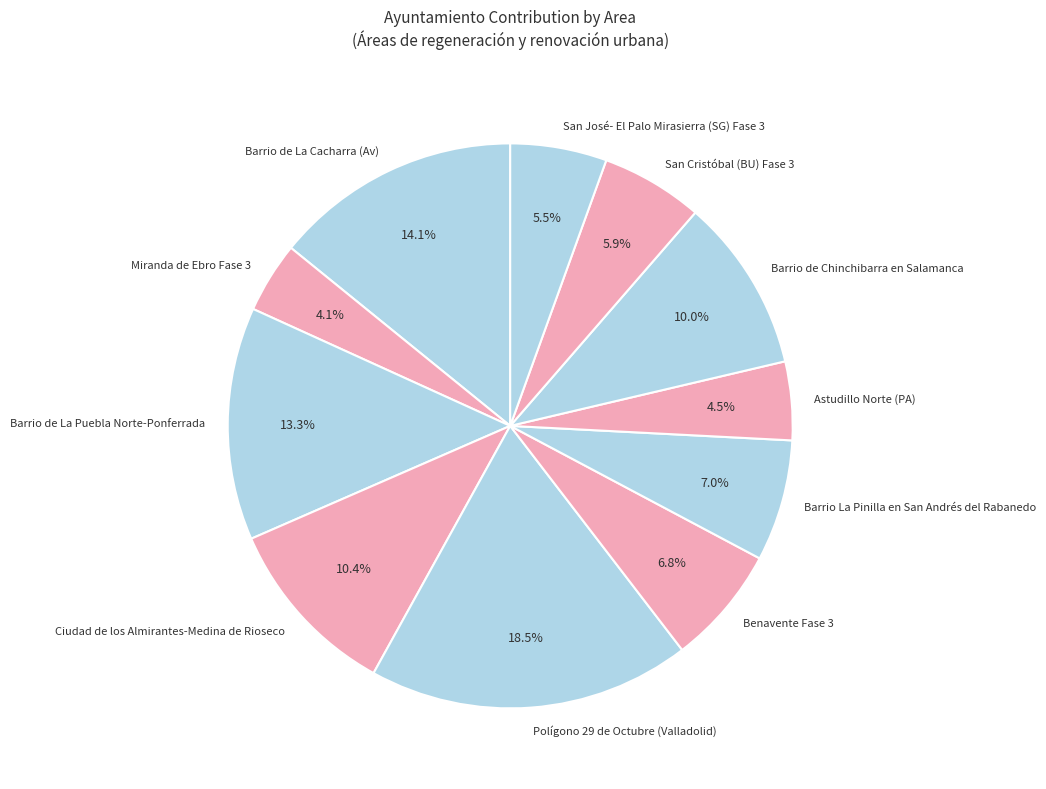

To the nearest percent, what is the difference between the largest and smallest slice percentages?

14%